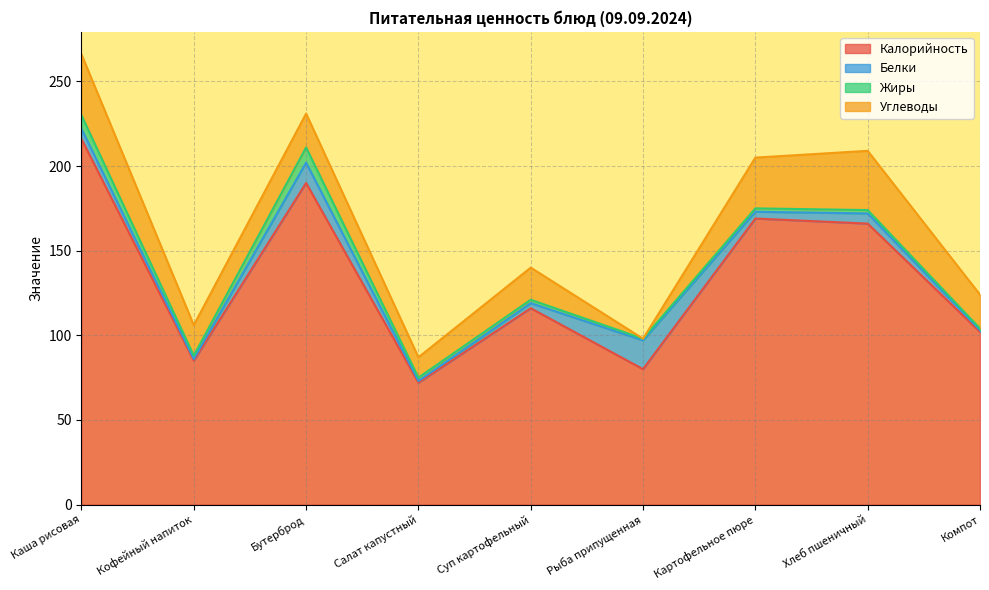

Between Каша рисовая and Салат капустный, which is larger?

Каша рисовая